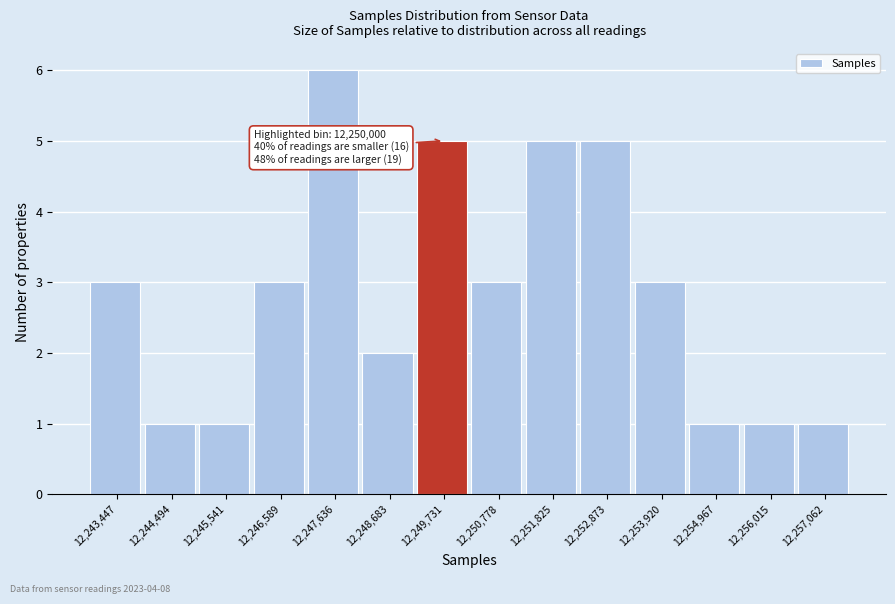

Reading left to right, list all the values displayed in this chart.

12,243,447=3	12,244,494=1	12,245,541=1	12,246,589=3	12,247,636=6	12,248,683=2	12,249,731=5	12,250,778=3	12,251,825=5	12,252,873=5	12,253,920=3	12,254,967=1	12,256,015=1	12,257,062=1